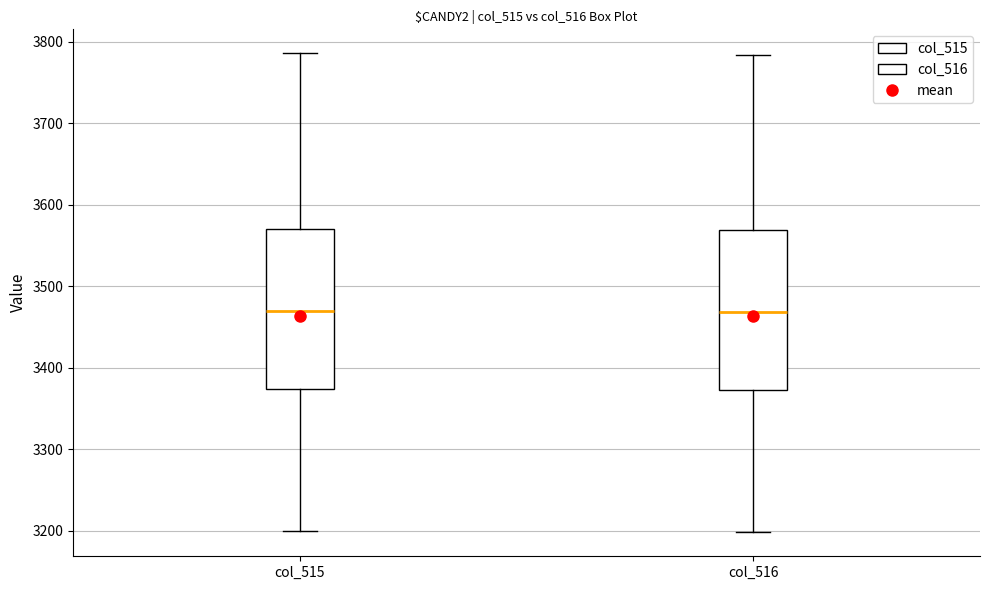

Where does the upper whisker of the box for col_516 end on the y-axis? The values are not printed on the chart, so give them approximately, as read against the axis.

3780